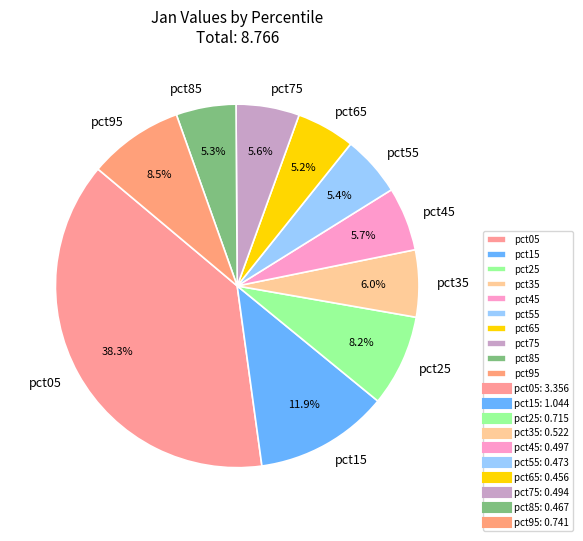

Is pct75 the majority of the pie?

No